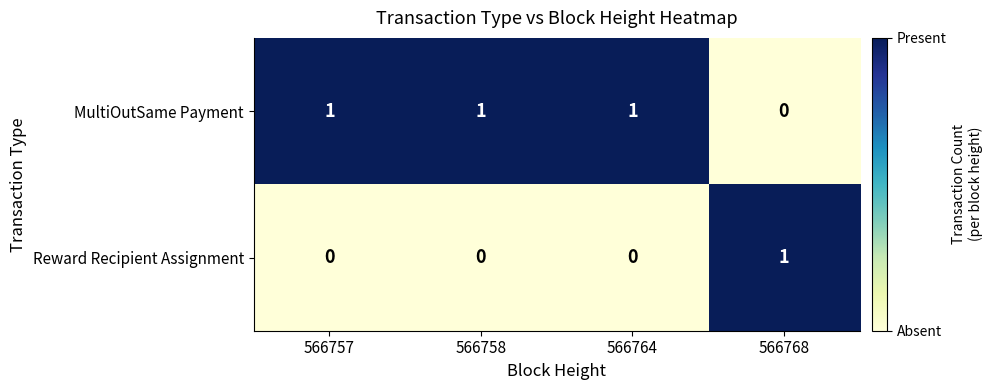

At 566764, list the series in order from largest to smallest.

MultiOutSame Payment, Reward Recipient Assignment